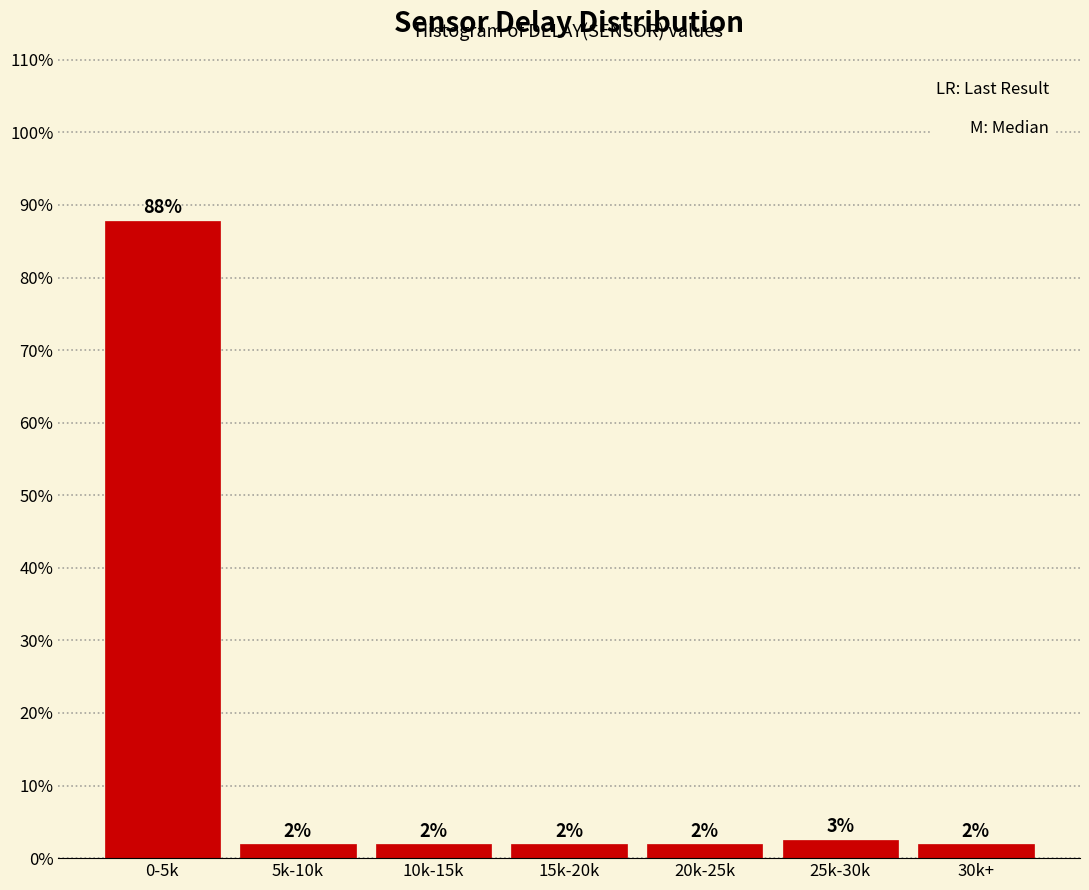

How many bars are there in total?

7